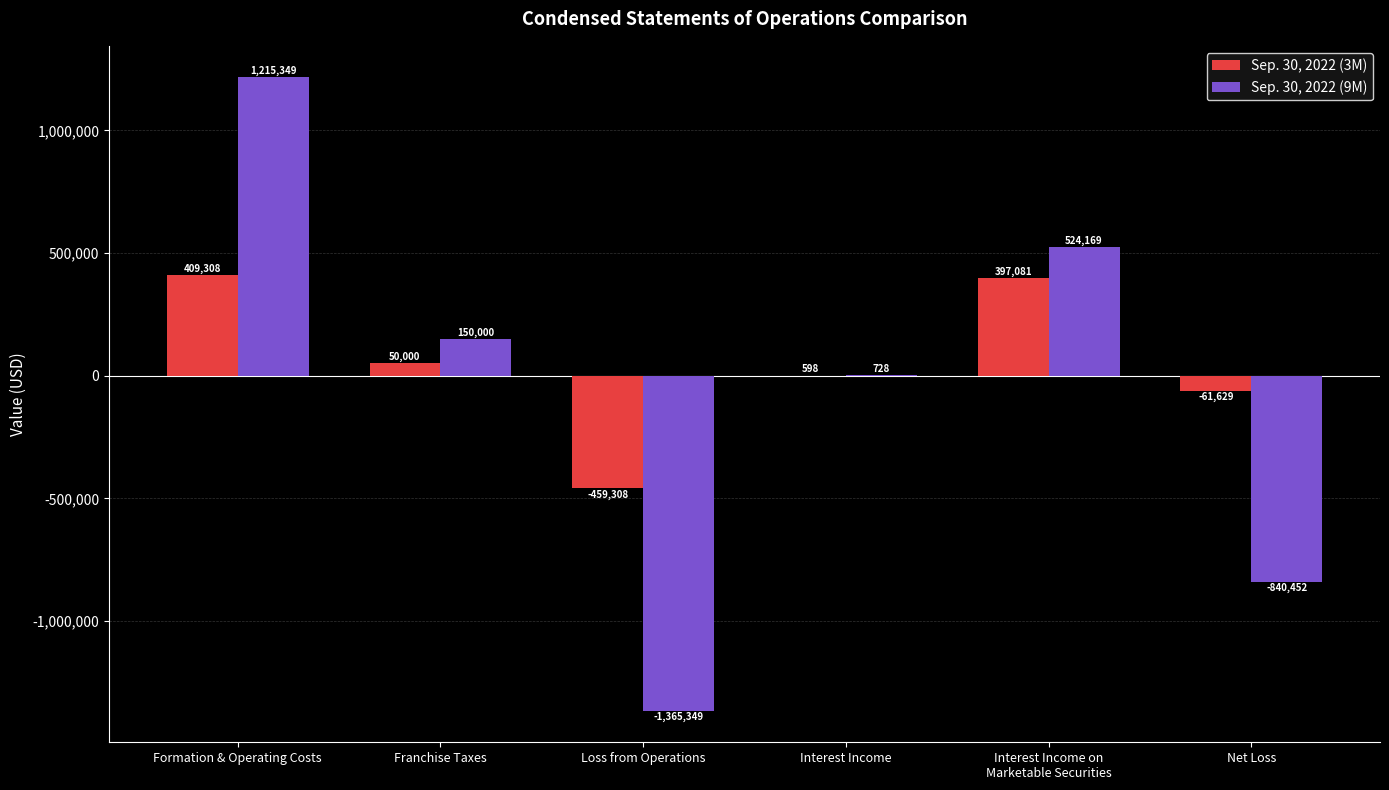

Which series has the largest total across all categories?

Sep. 30, 2022 (3M)